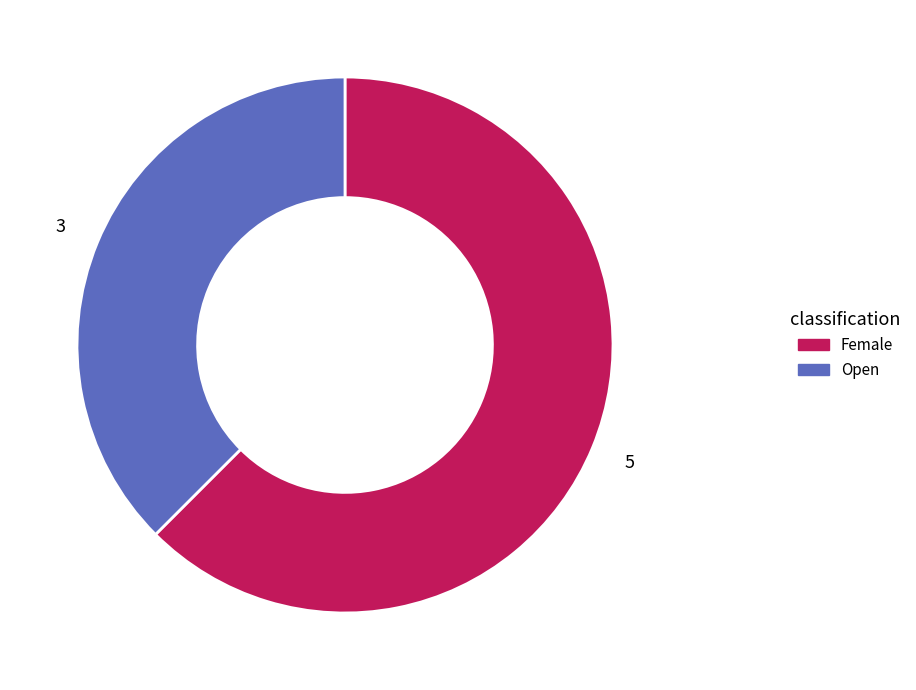

What is the largest slice in the pie chart?

Female